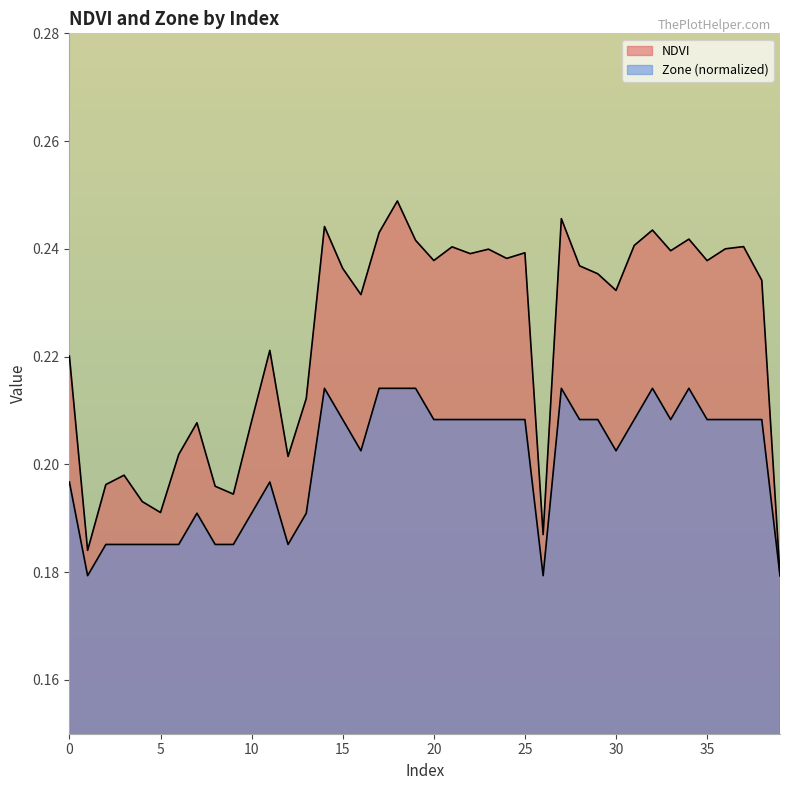

At which category is the sum across all series the highest?

18